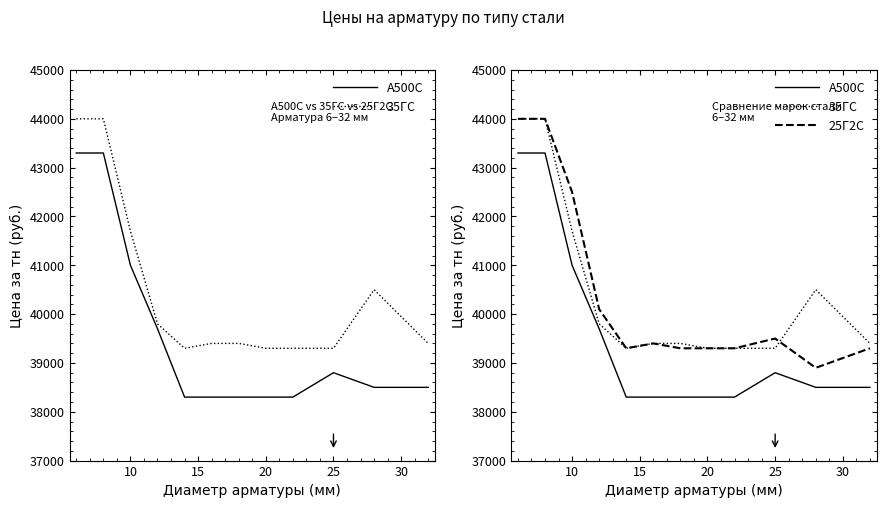

Between 10 and 30, which is larger?

10